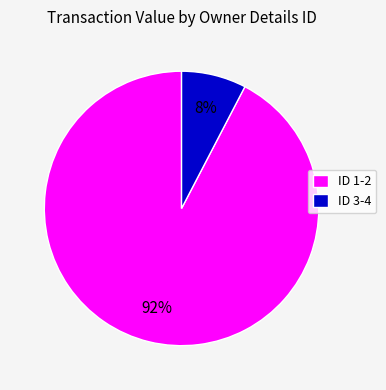

Rank the categories by value from lowest to highest.

ID 3-4, ID 1-2